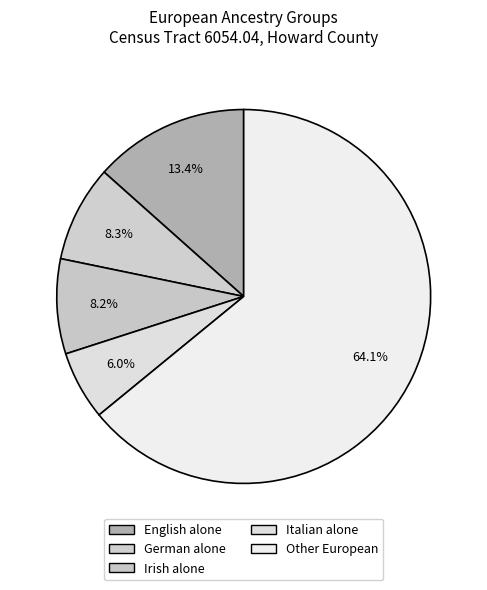

Which category has the smallest portion of the pie?

Italian alone